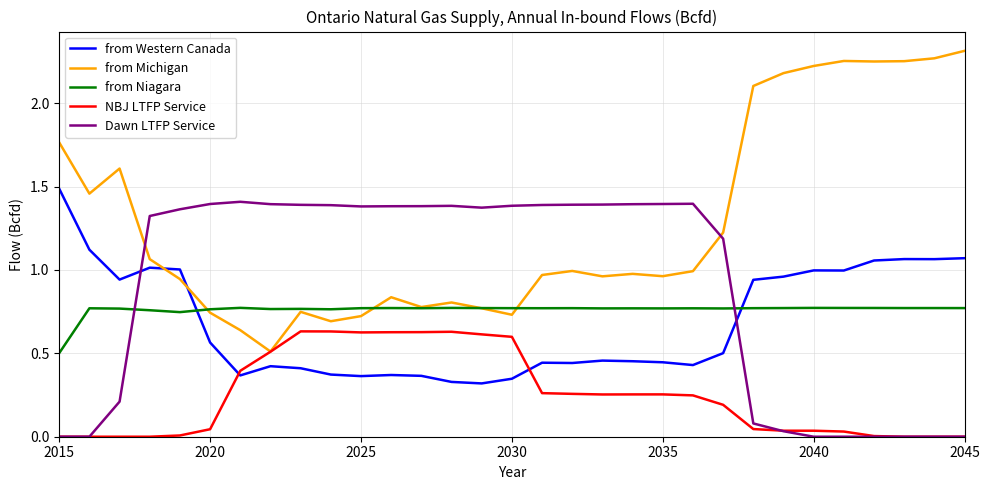

Which series has the largest range (max minus min)?

from Michigan